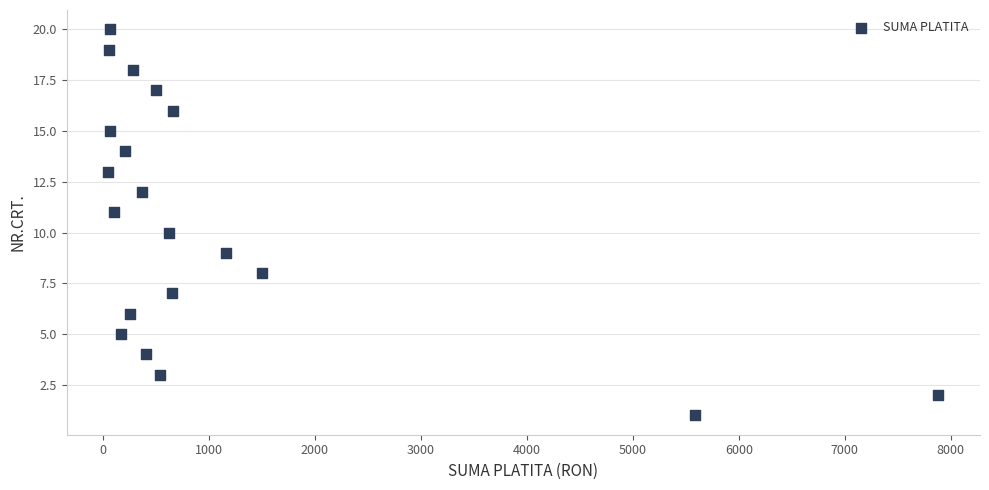

What is the range of Y values (max minus min)?

19